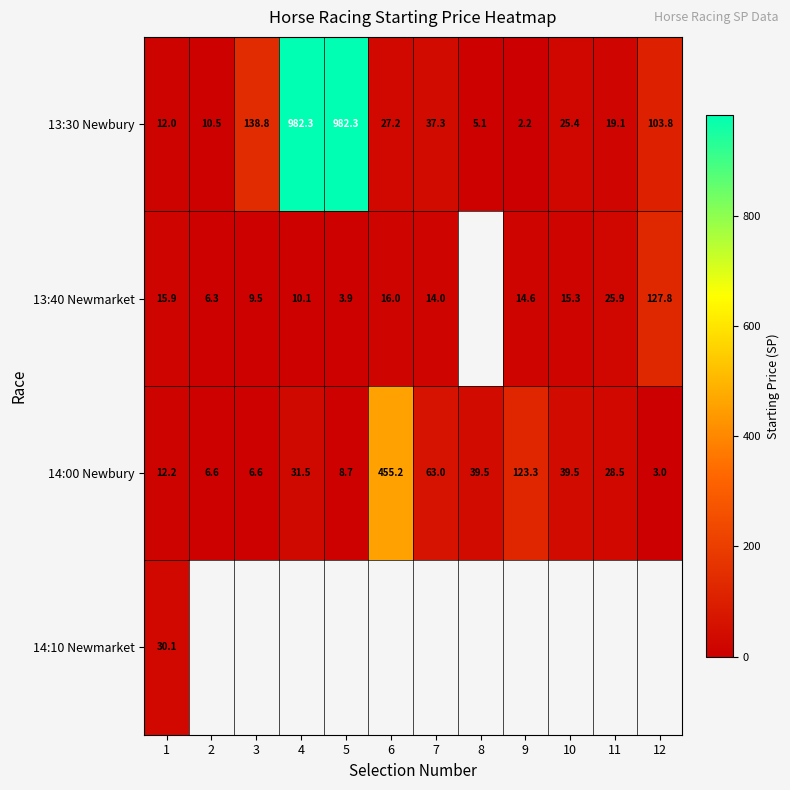

Is the value of 14:00 Newbury at 8 greater than the value of 13:30 Newbury at 10?

Yes